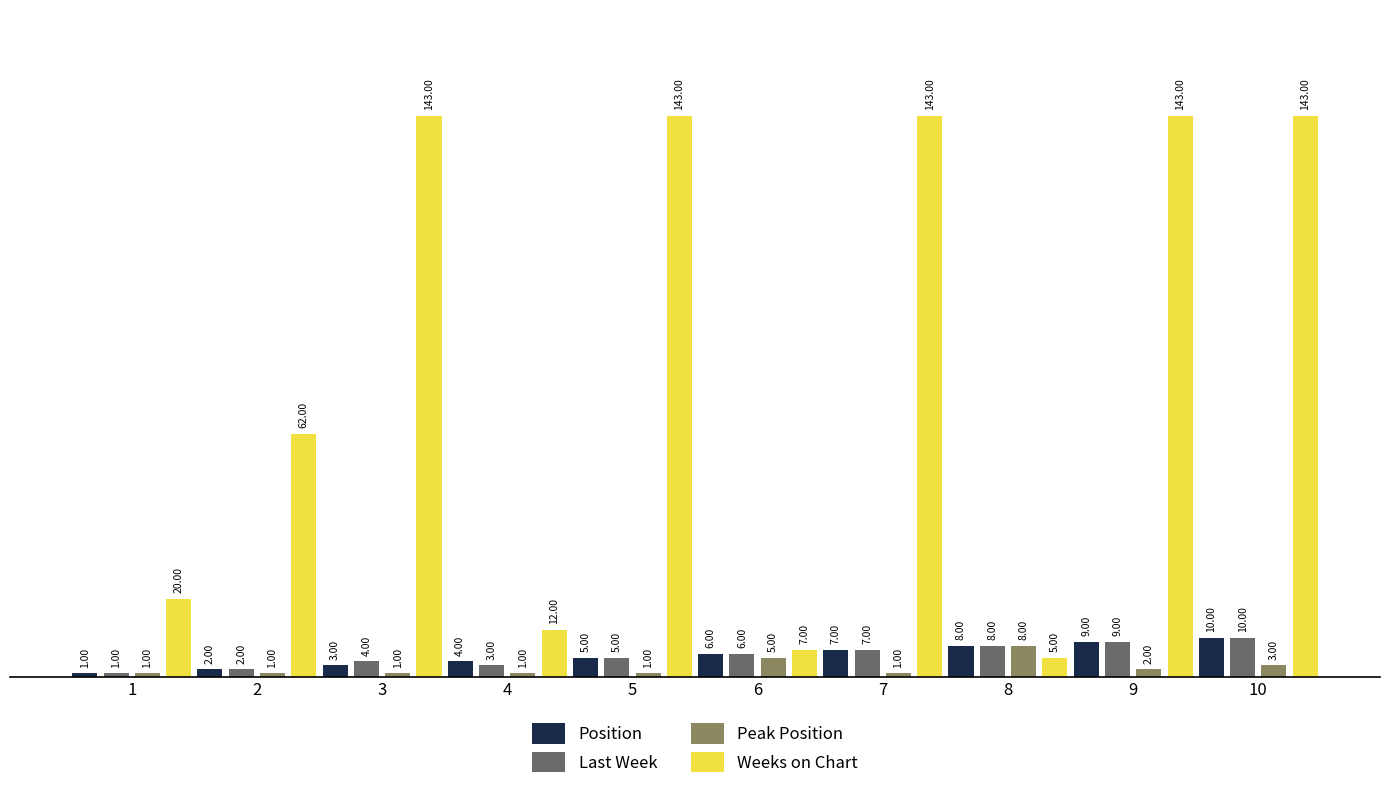

Rank the categories by Last Week value from lowest to highest.

1, 2, 4, 3, 5, 6, 7, 8, 9, 10